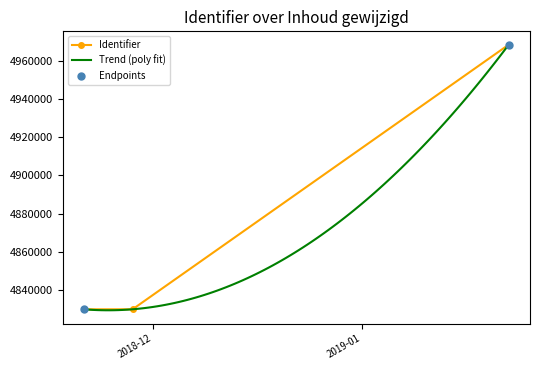

What is the change in value from 2018-11-20 18:27:29 to 2018-11-27 22:56:36?

+5